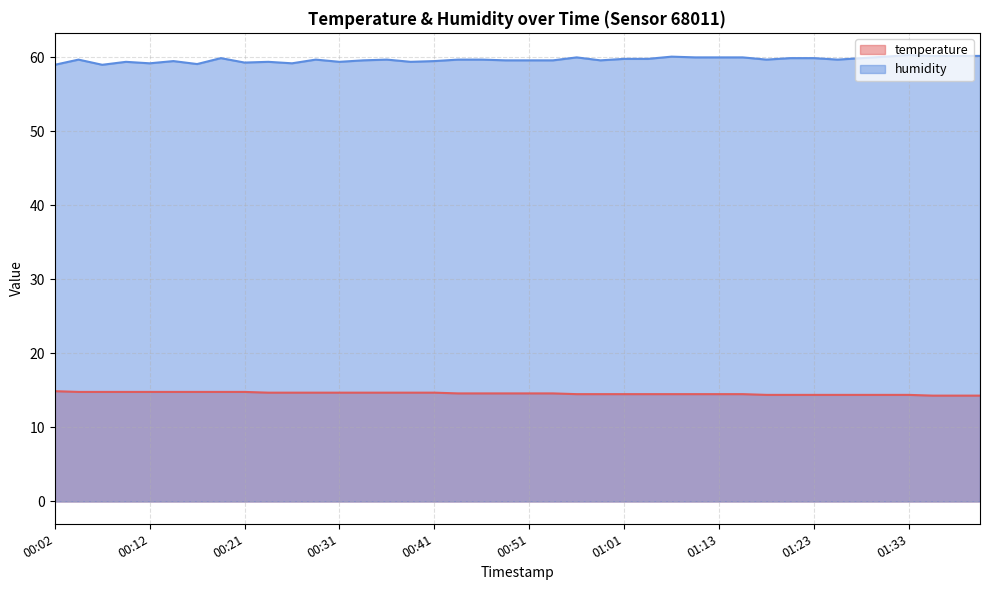

List the series in order of their peak value, highest first.

humidity, temperature